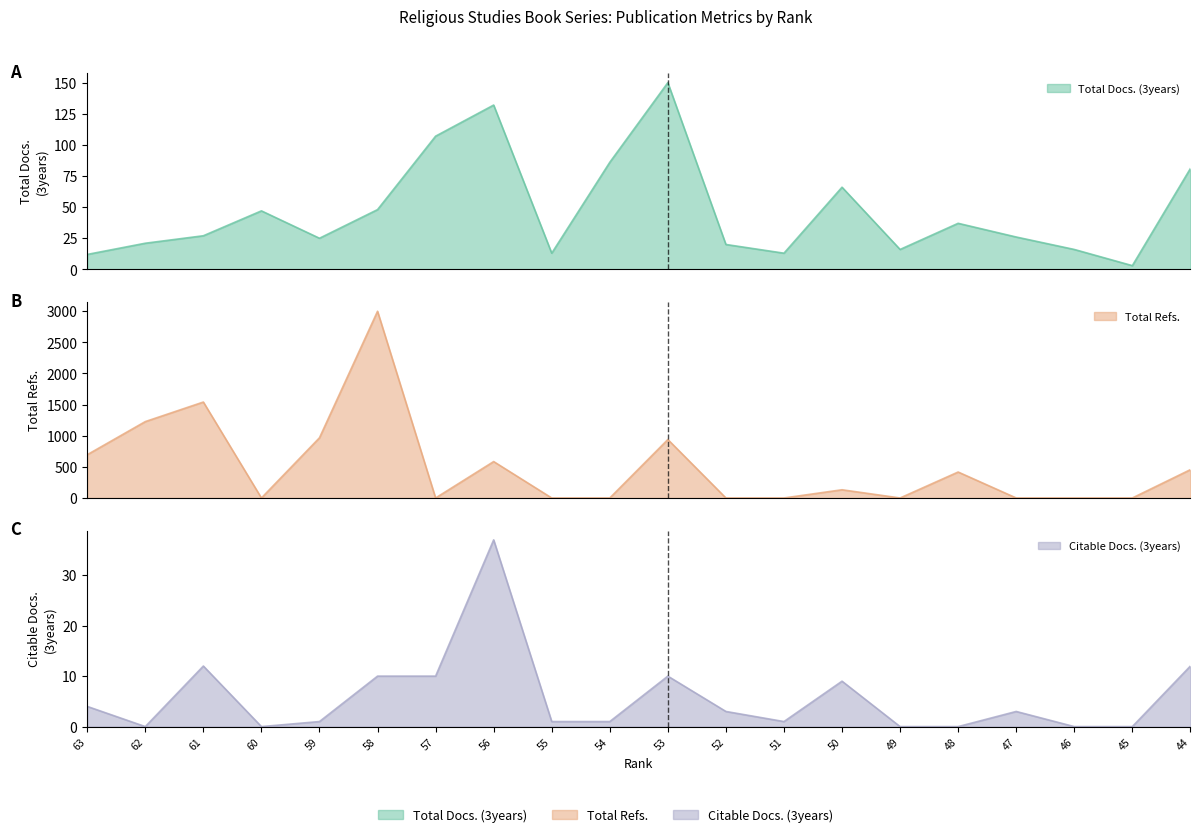

Between 60 and 55, which is larger?

60